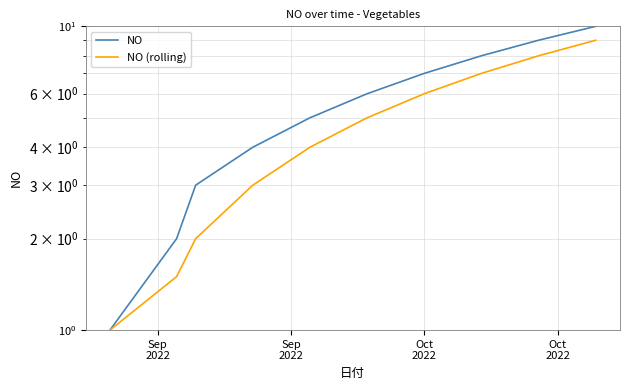

Is the value of NO at Oct
2022 greater than the value of NO (rolling) at 8?

No